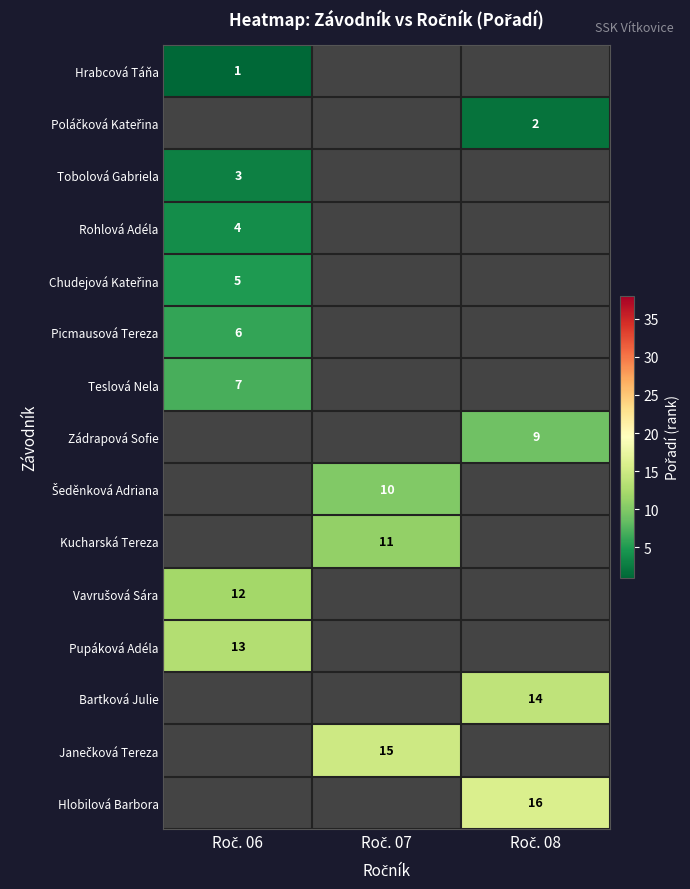

What is the minimum value shown in the chart?

1.0